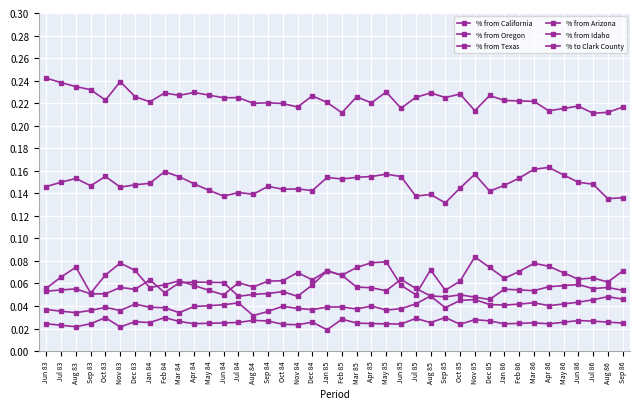

True or false: % from Oregon has a value of 0.1 at Jul 84.

False